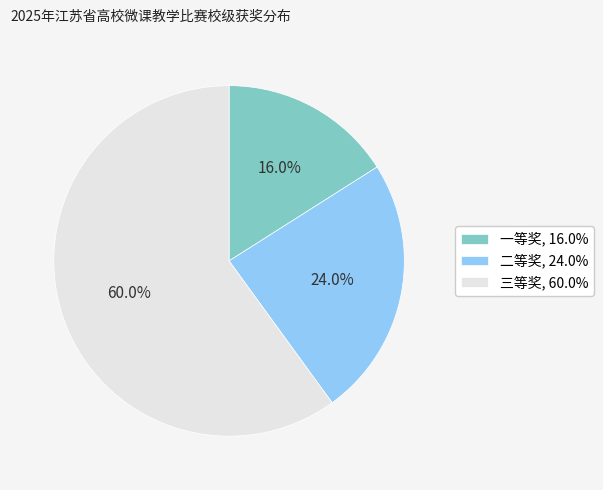

Which slice represents more than half of the pie?

三等奖